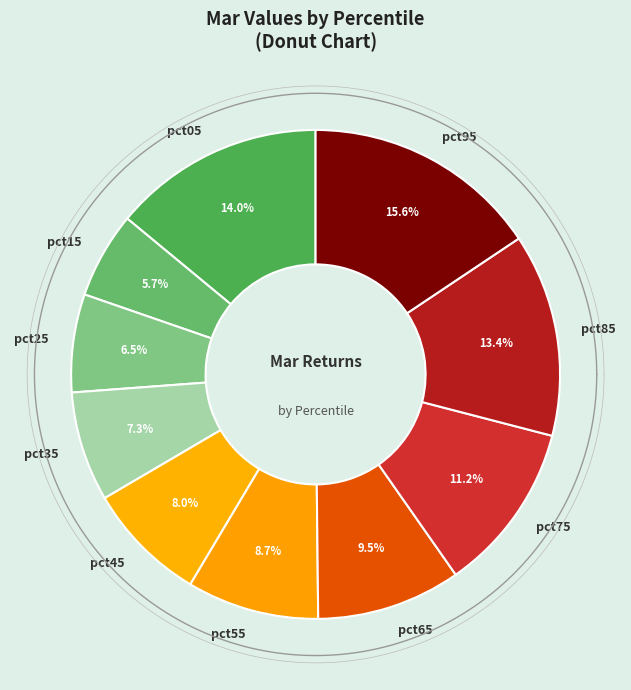

Which slice is the smallest?

pct15